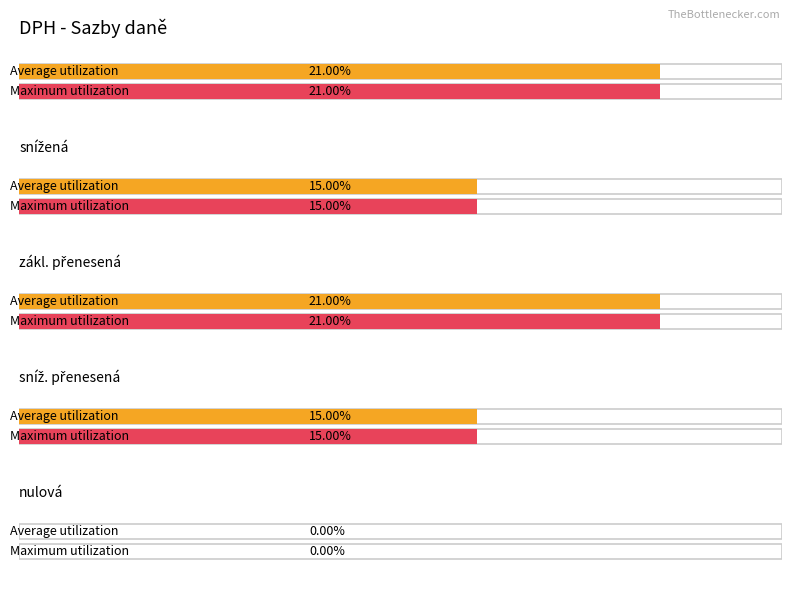

What is the difference between the highest and lowest values at Výše daně?

0.2